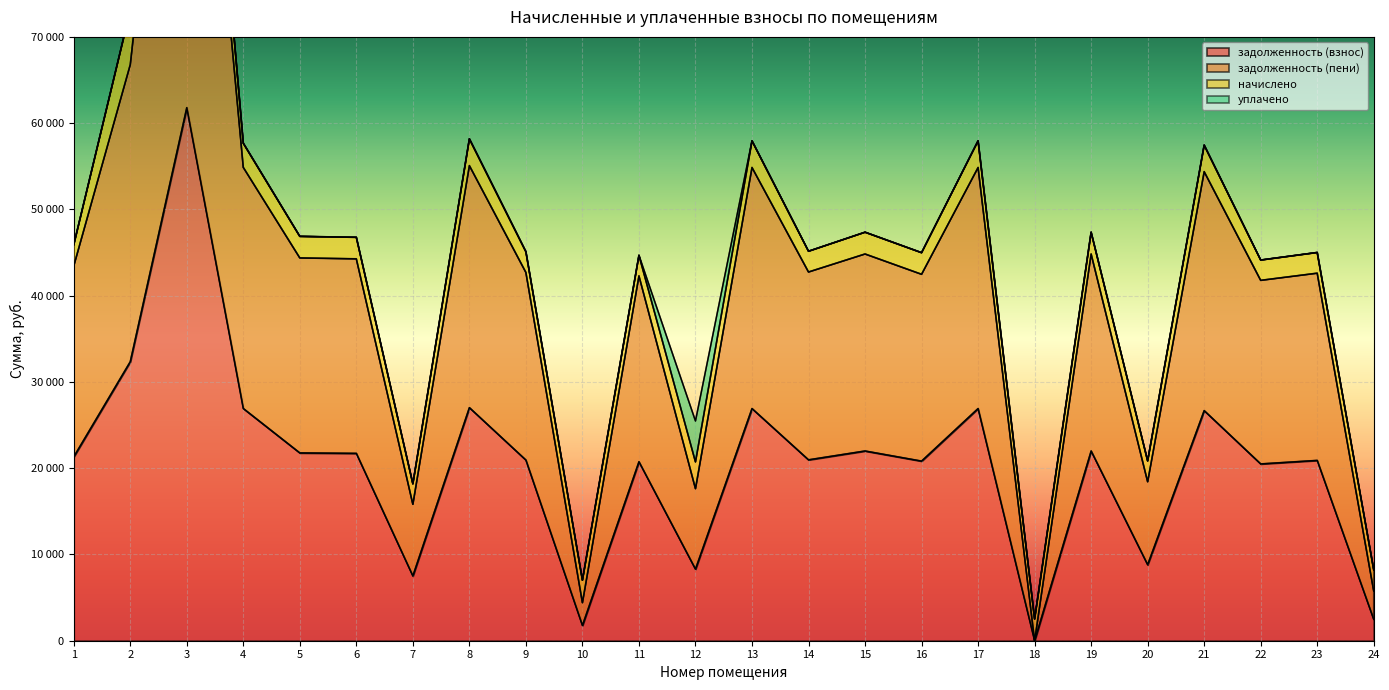

What is the sum of all задолженность (взнос) values?

491161.1